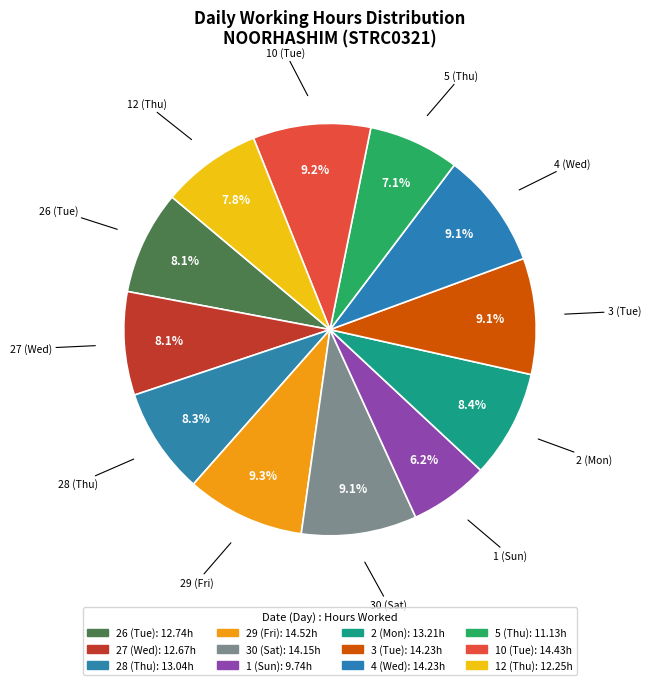

To the nearest percent, what portion does 4 (Wed) represent?

9%